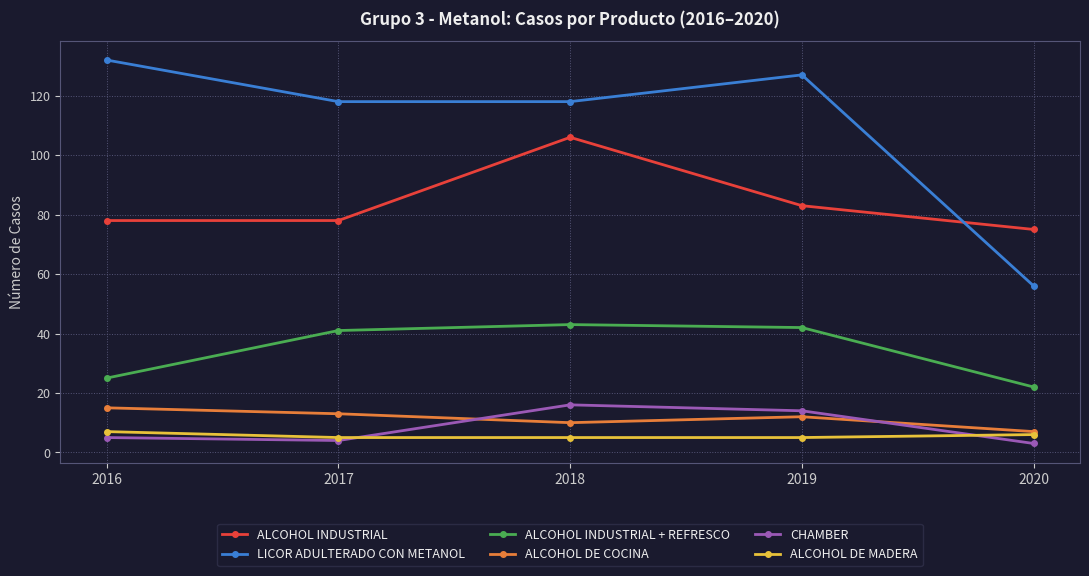

The ALCOHOL DE MADERA series shows 6 at 2020. True or false?

True